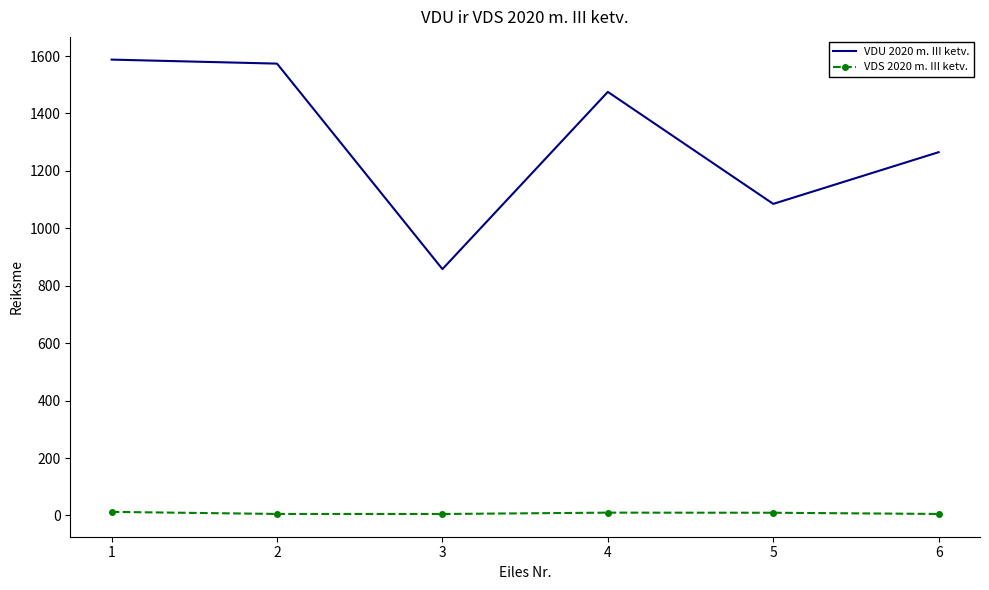

True or false: VDS 2020 m. III ketv. and VDU 2020 m. III ketv. intersect in this chart.

False